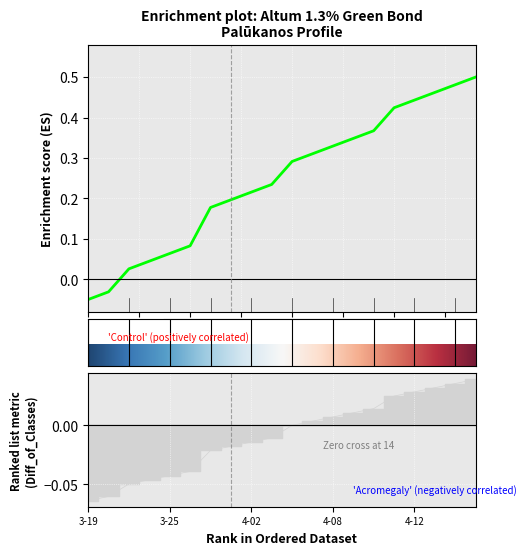

Rank the categories by value from highest to lowest.

2024-04-17, 2024-04-16, 2024-04-15, 2024-04-12, 2024-04-11, 2024-04-10, 2024-04-09, 2024-04-08, 2024-04-05, 2024-04-04, 2024-04-03, 2024-04-02, 2024-03-28, 2024-03-27, 2024-03-26, 2024-03-25, 2024-03-22, 2024-03-21, 2024-03-20, 2024-03-19